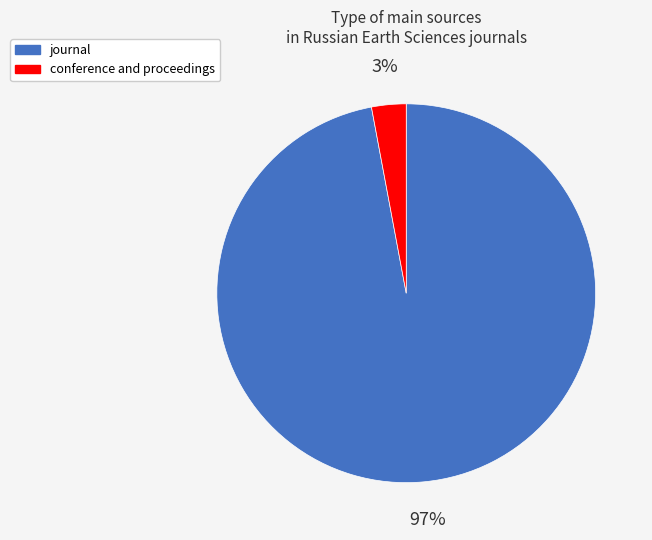

To the nearest percent, what is the average slice percentage?

50%